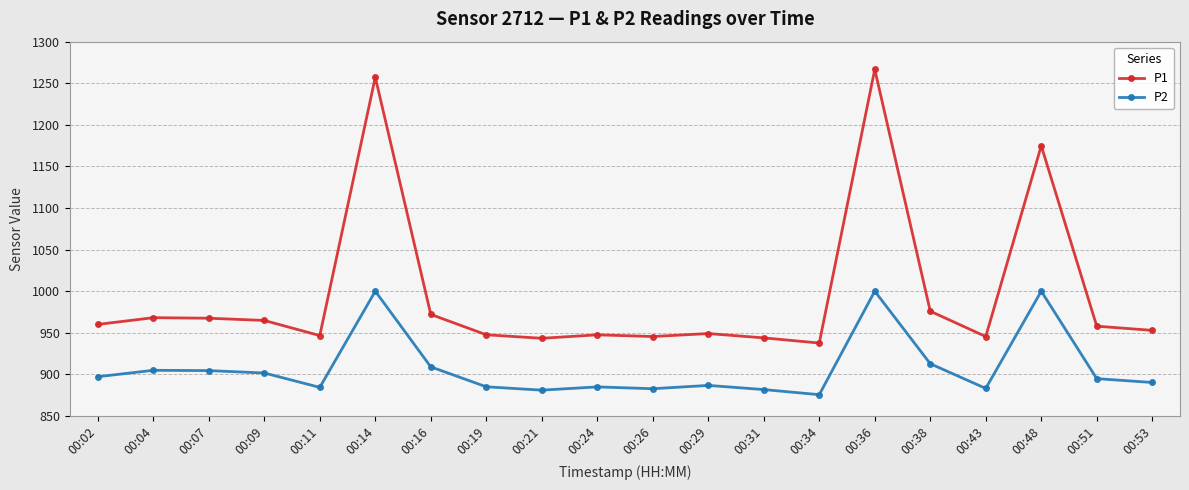

Is the value of P2 at 00:31 greater than the value of P1 at 00:51?

No